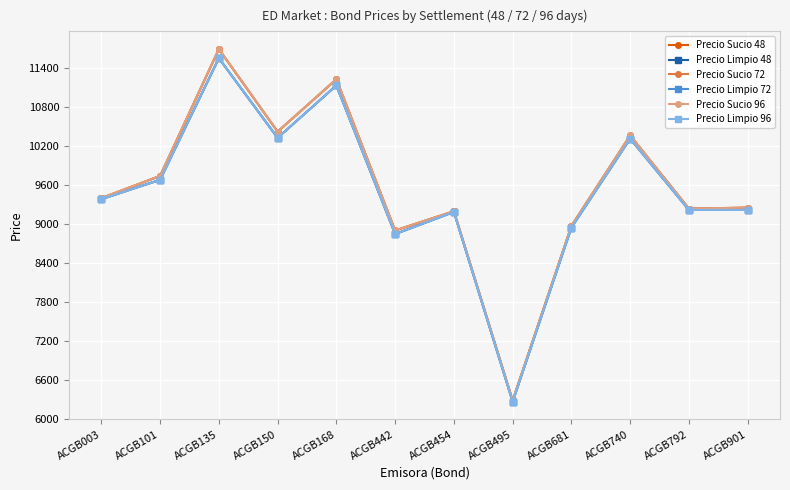

Rank the series at ACGB740 from highest to lowest value.

Precio Sucio 96, Precio Sucio 72, Precio Sucio 48, Precio Limpio 48, Precio Limpio 72, Precio Limpio 96